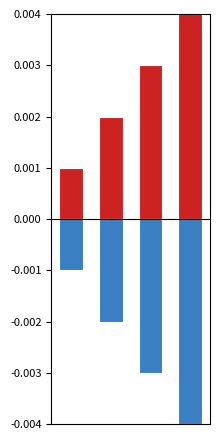

At how many categories does at least one series exceed 0?

4